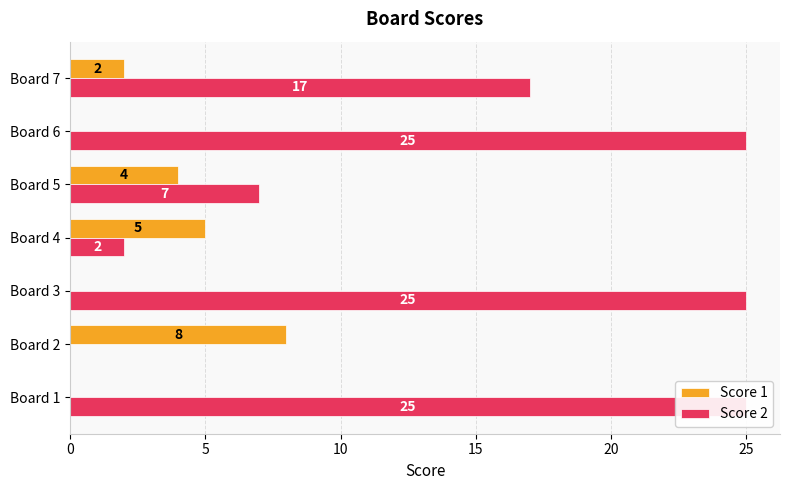

What are all the series names shown in the legend?

Score 1, Score 2